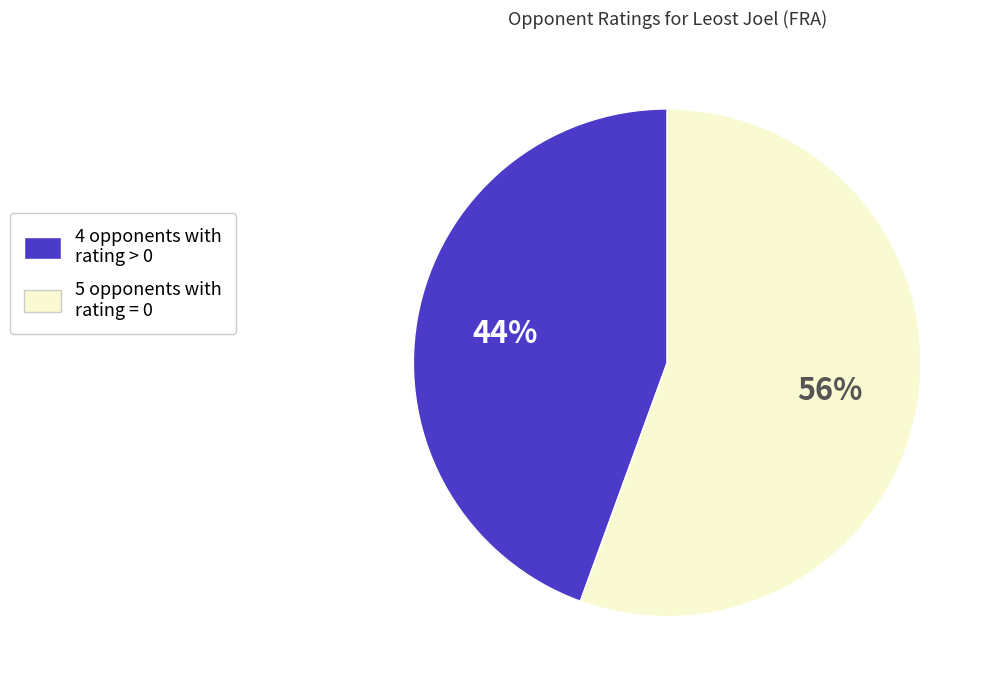

True or false: 5 opponents with rating = 0 accounts for 56% of the total.

True